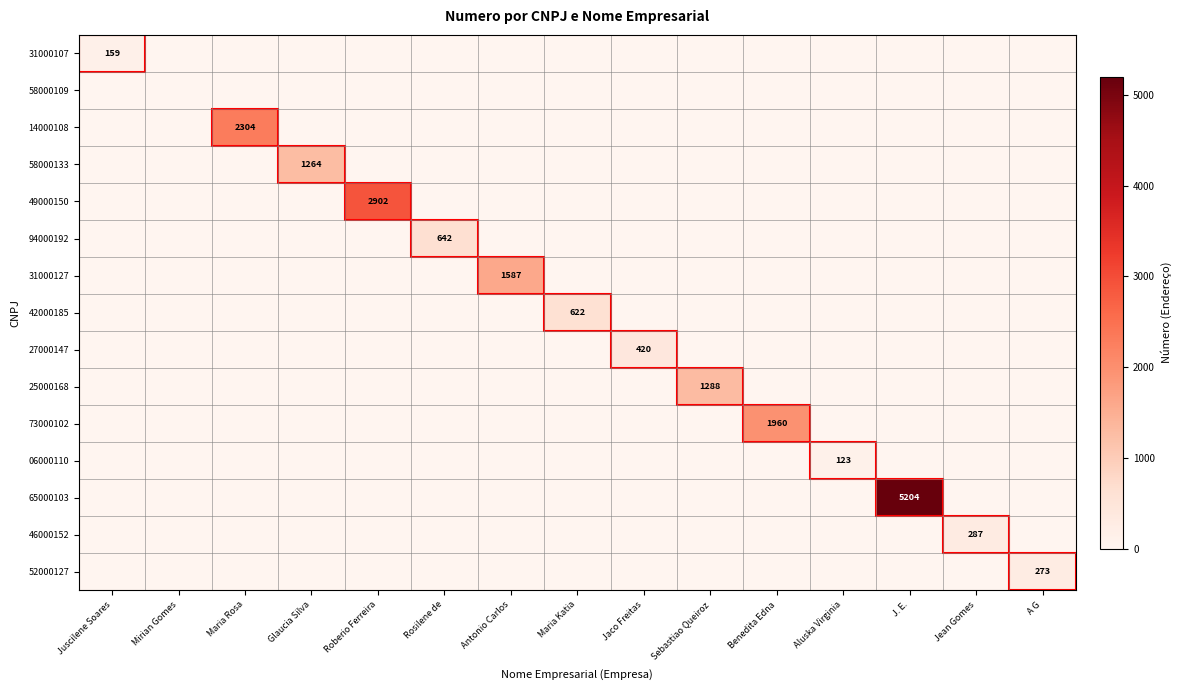

Rank the categories by 25000168 value from highest to lowest.

Sebastiao Queiroz, Juscilene Soares, Mirian Gomes, Maria Rosa, Glaucia Silva, Roberio Ferreira, Rosilene de, Antonio Carlos, Maria Katia, Jaco Freitas, Benedita Edna, Aluska Virginia, J. E., Jean Gomes, A G